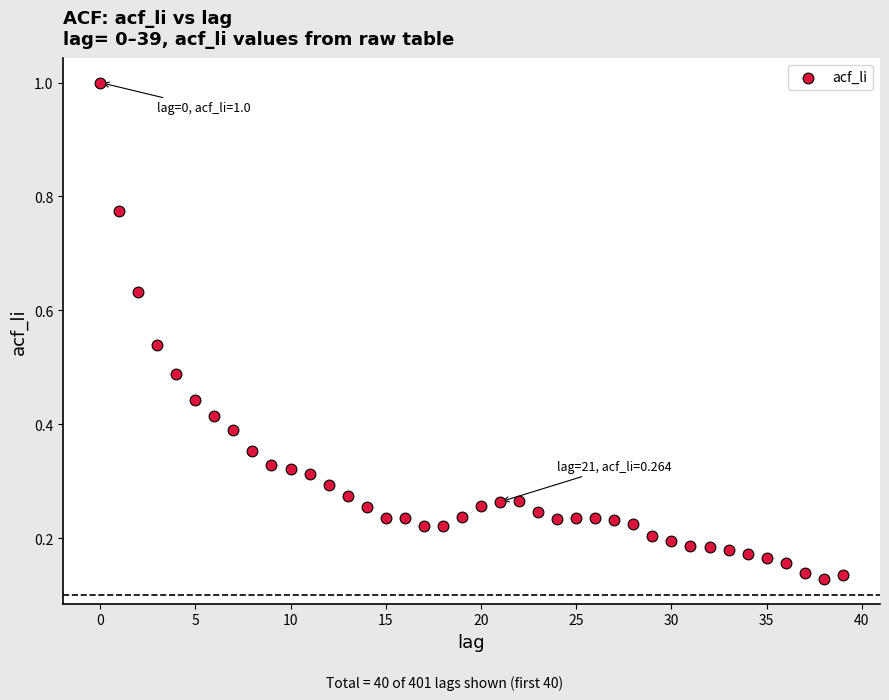

What is the range of Y values (max minus min)?

0.9